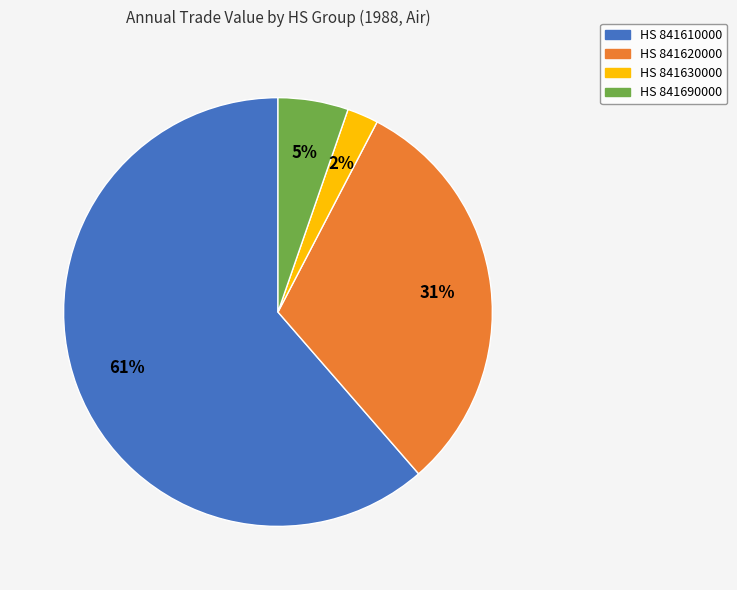

To the nearest percent, what is the average slice percentage?

25%